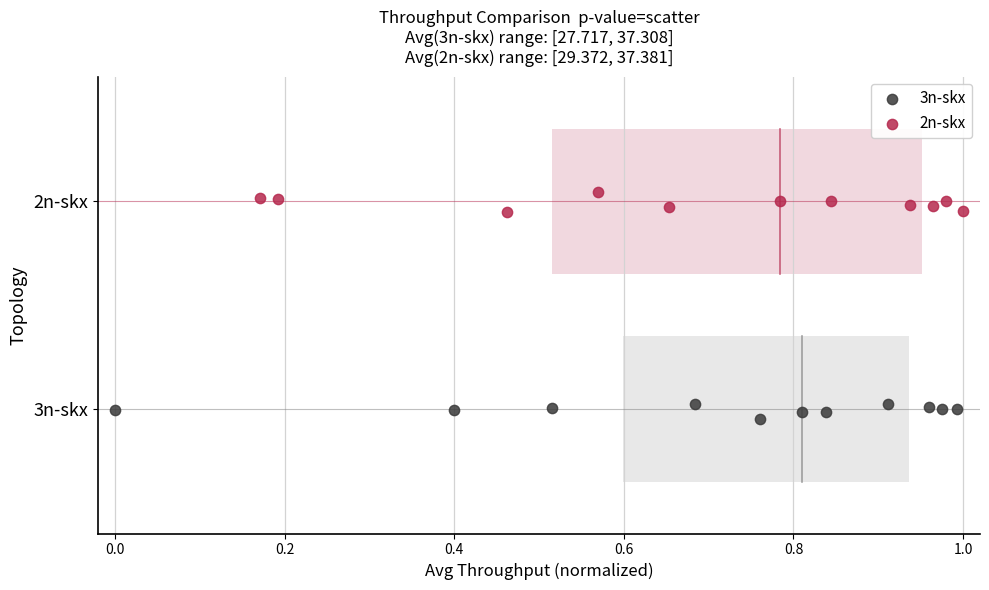

What are all the series names shown in the legend?

3n-skx, 2n-skx